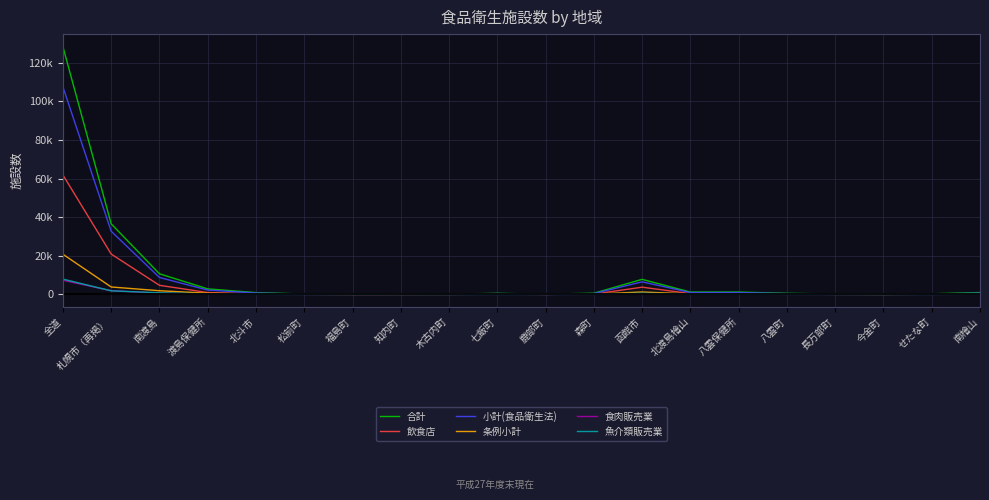

At which category does the chart reach its peak across all series?

全道